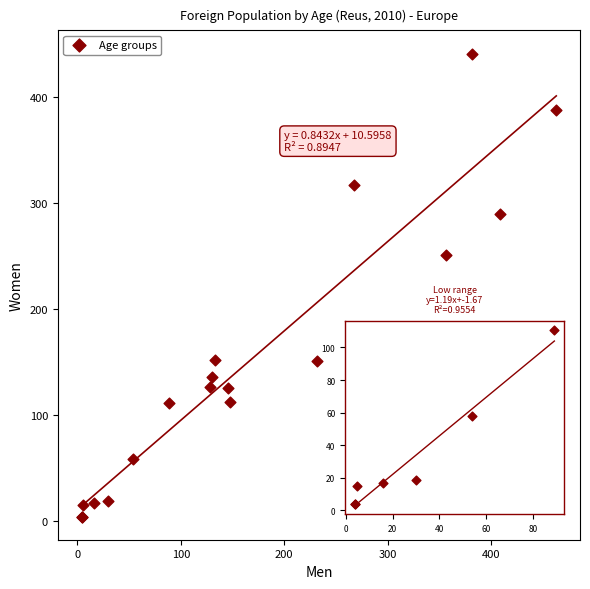

What Y value in the scatter plot is closest to 222?

251